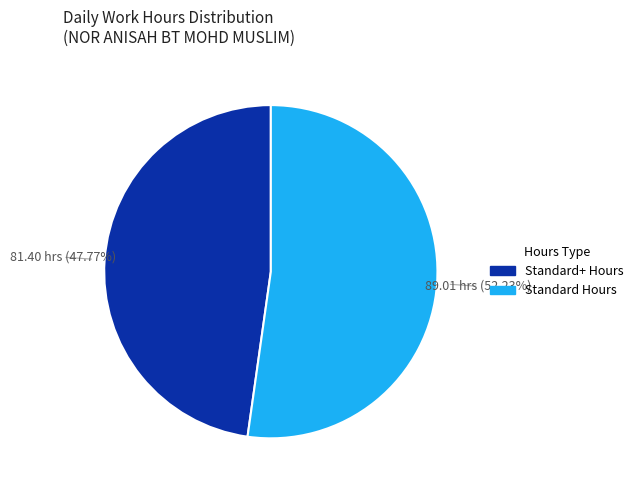

Does any single category account for the majority?

Yes